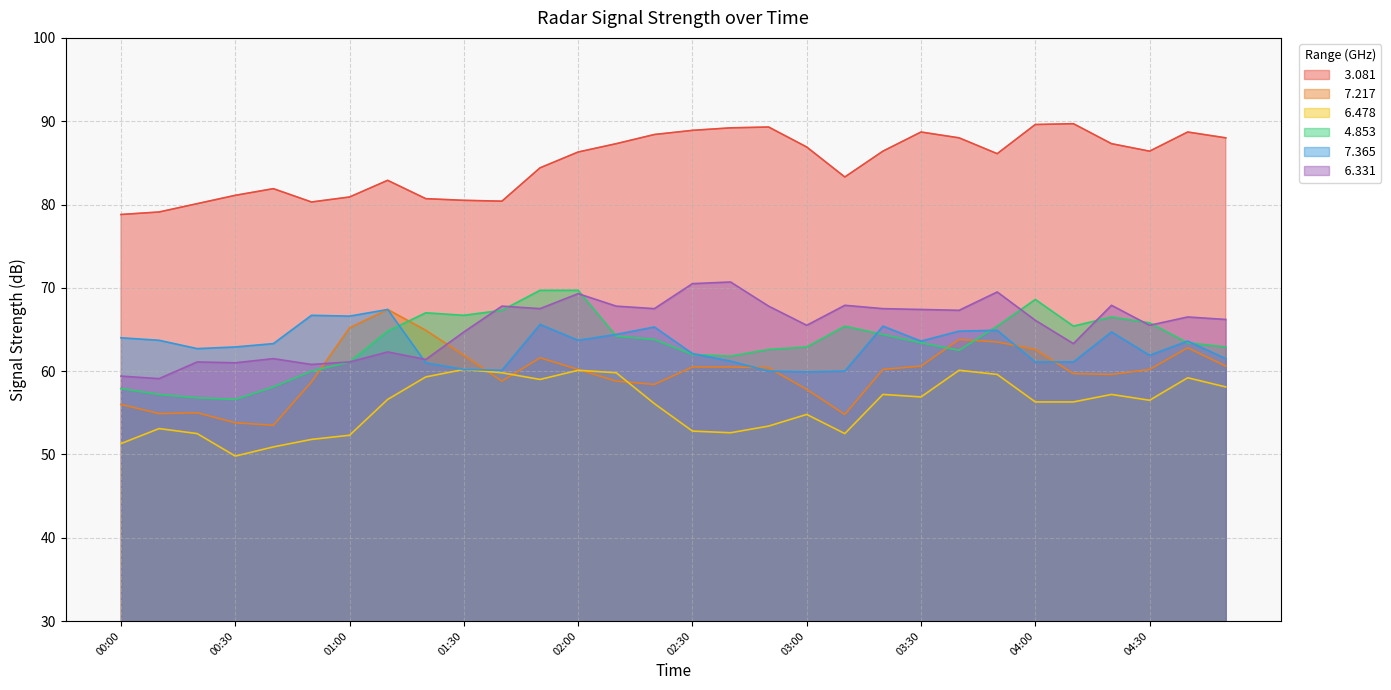

The value of   4.853 at 03:30 is 63.4. True or false?

True